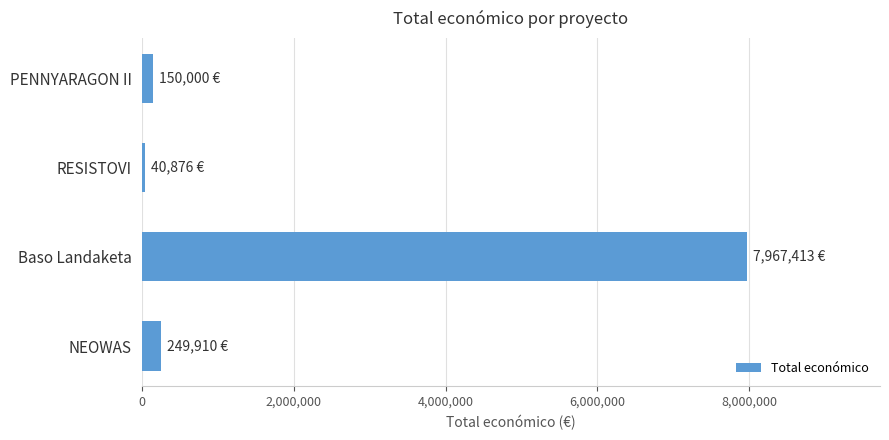

Is it true that the value at Baso Landaketa is 7967413?

True